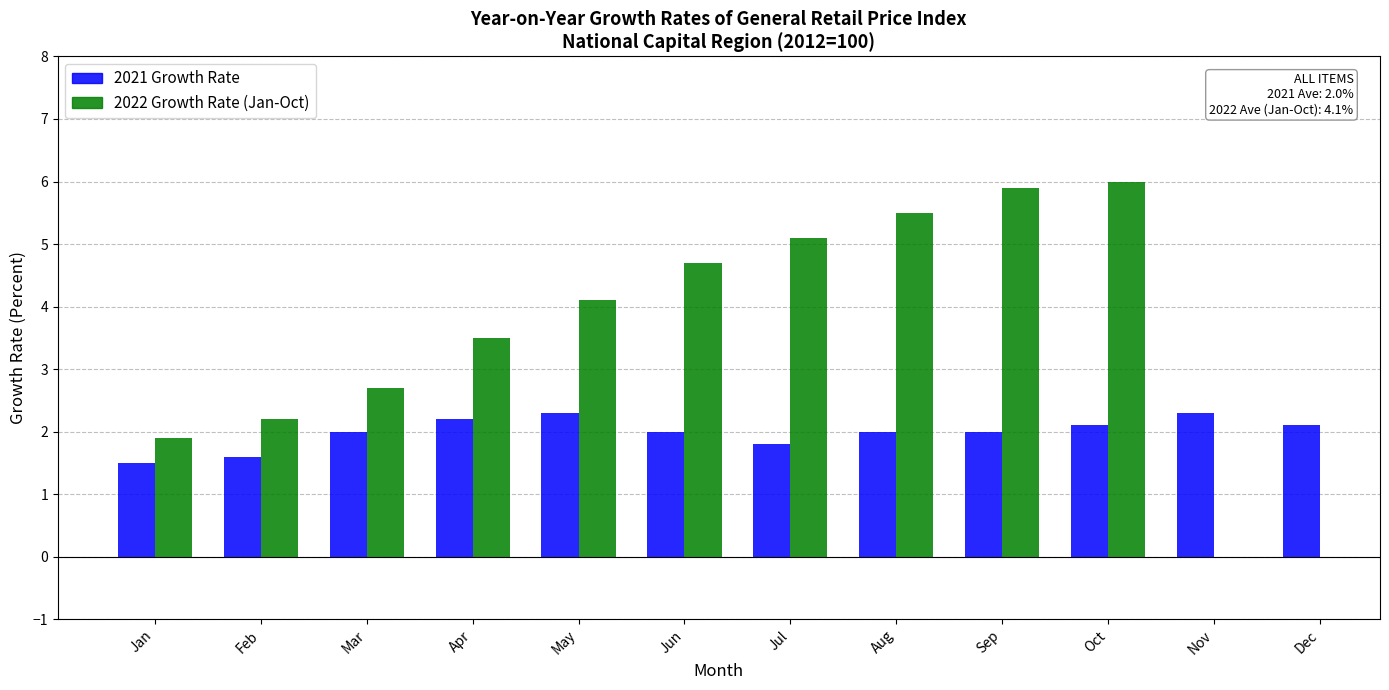

Rank the categories by value from lowest to highest.

Jan, Feb, Jul, Mar, Jun, Aug, Sep, Oct, Dec, Apr, May, Nov